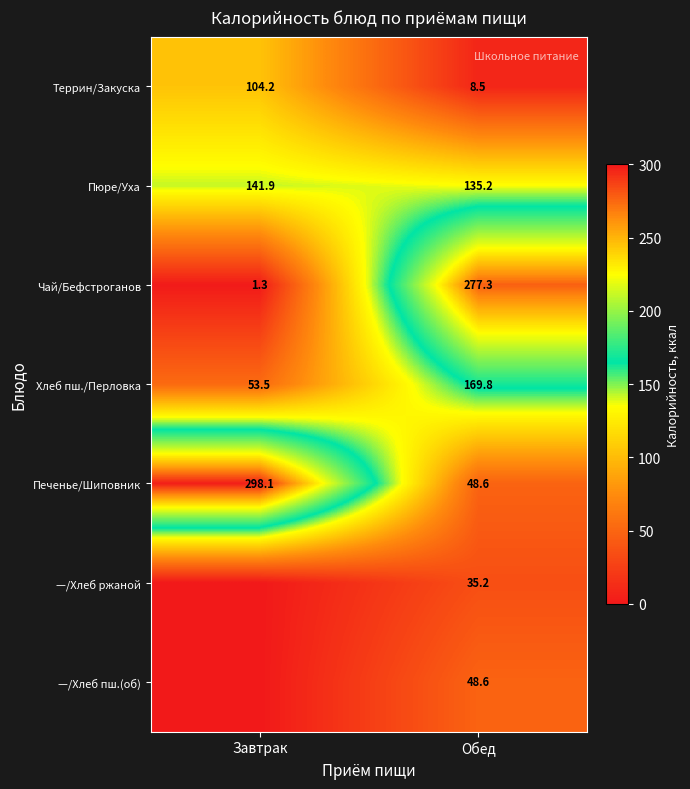

What is the total value across all series at Обед?

723.2